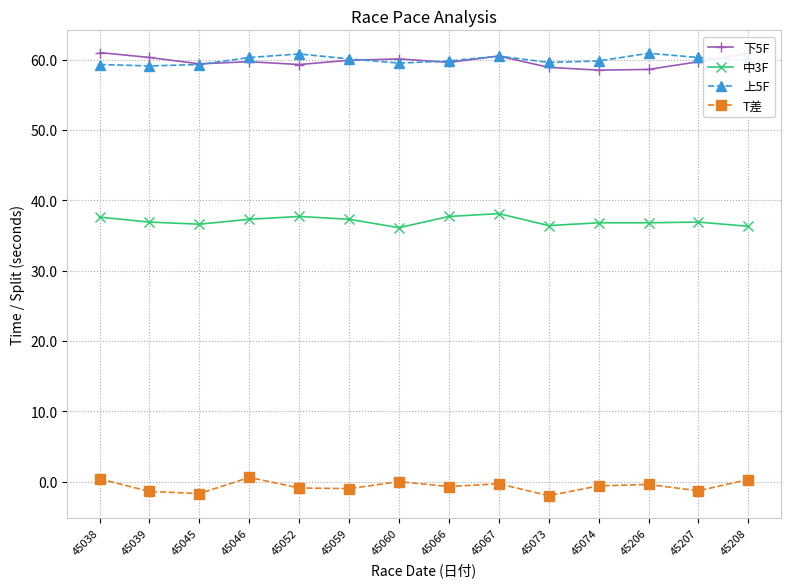

What is the lowest value of the 上5F series?

59.1